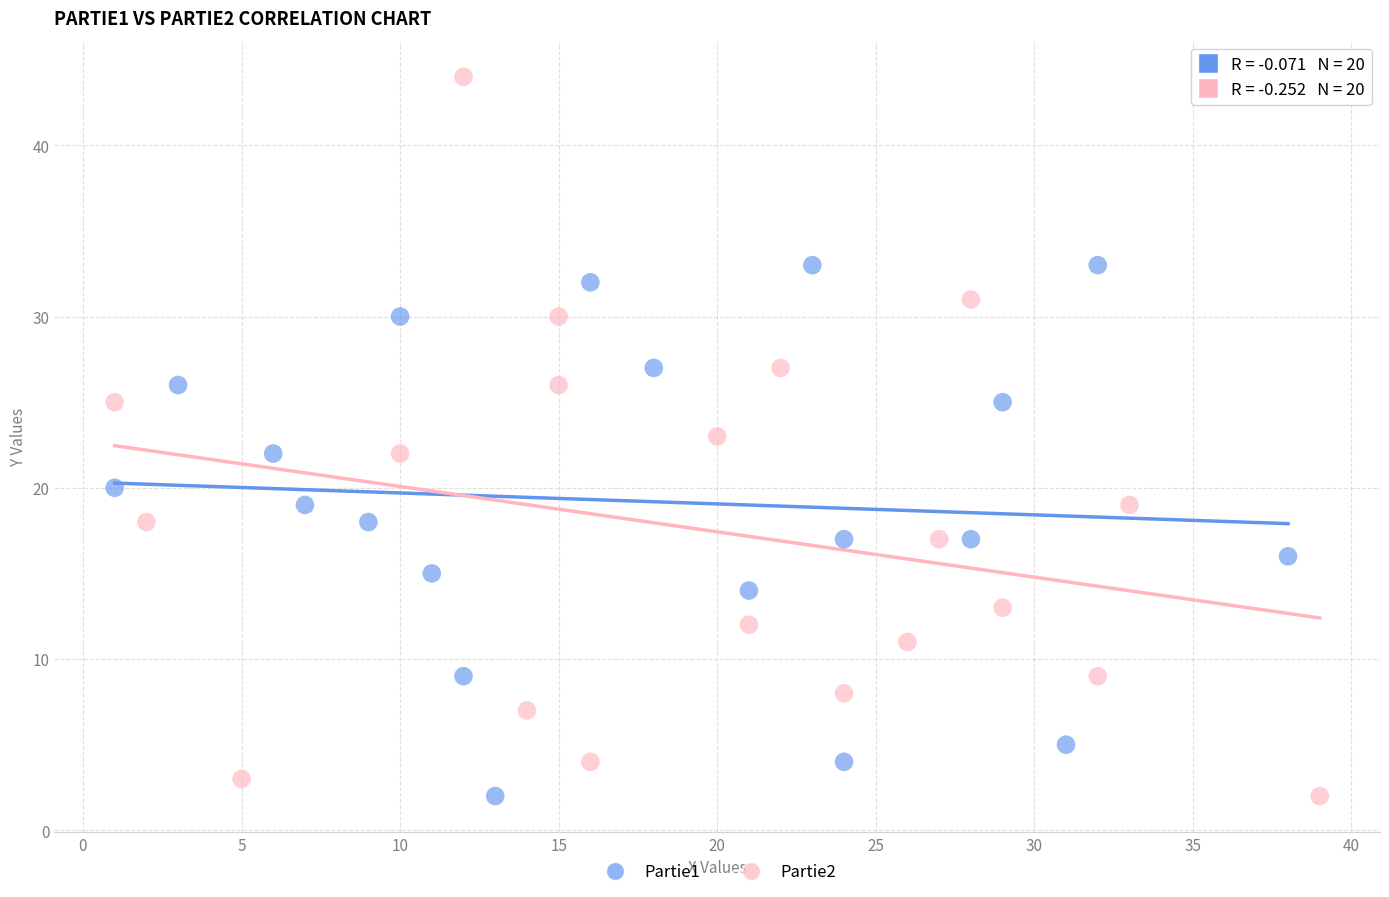

Which series has the widest spread of Y values?

Partie2